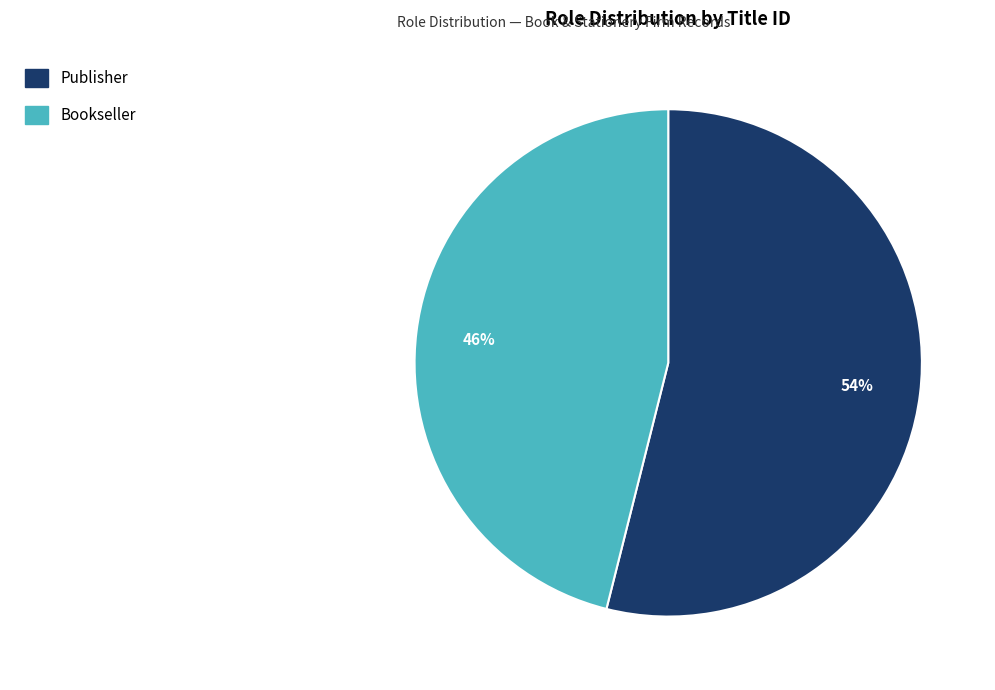

Combined, do Bookseller and Publisher account for over 50%?

Yes